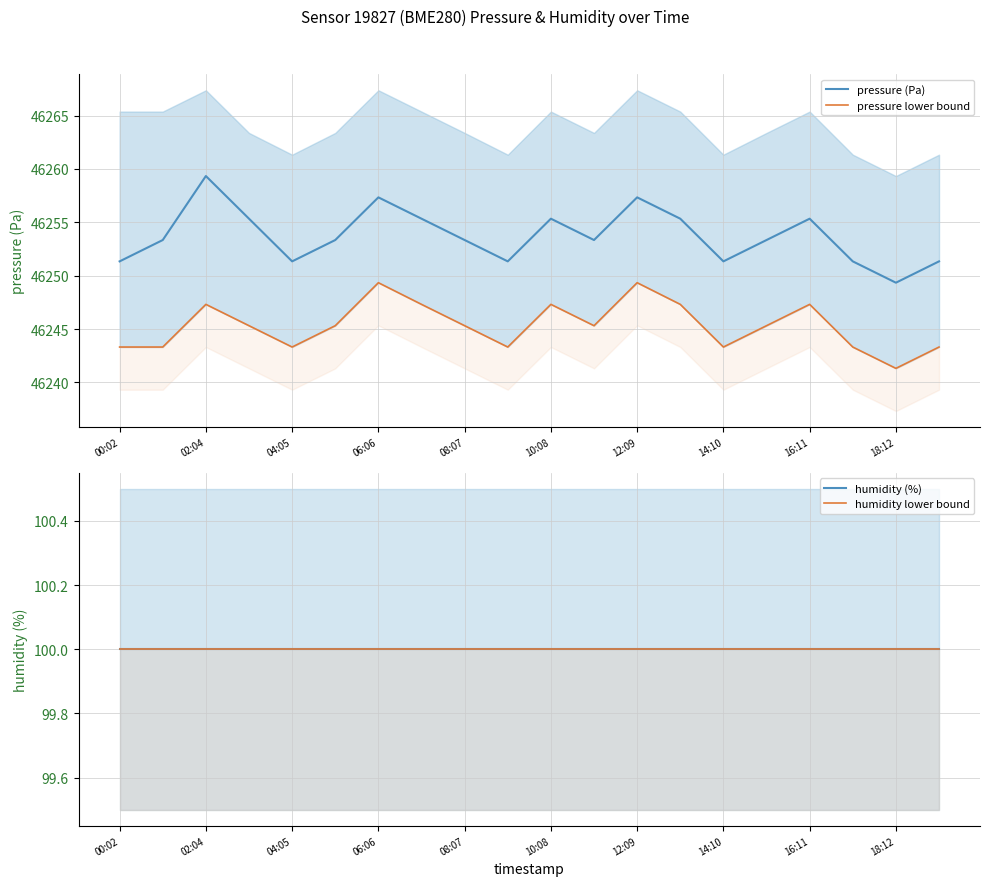

True or false: humidity (%) has more than 0 points higher than both neighbors.

False